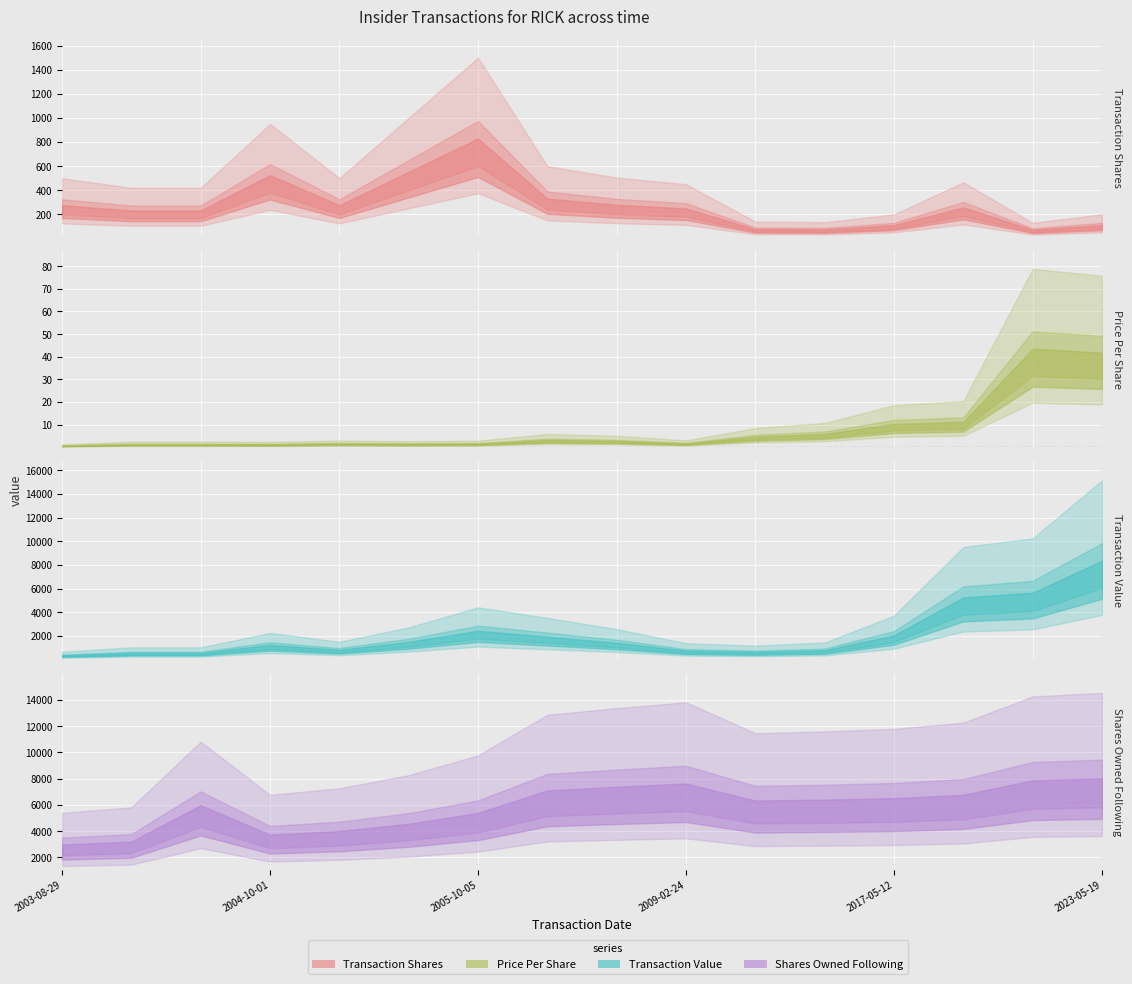

What is the label of the 10th point from the right?

2005-10-05